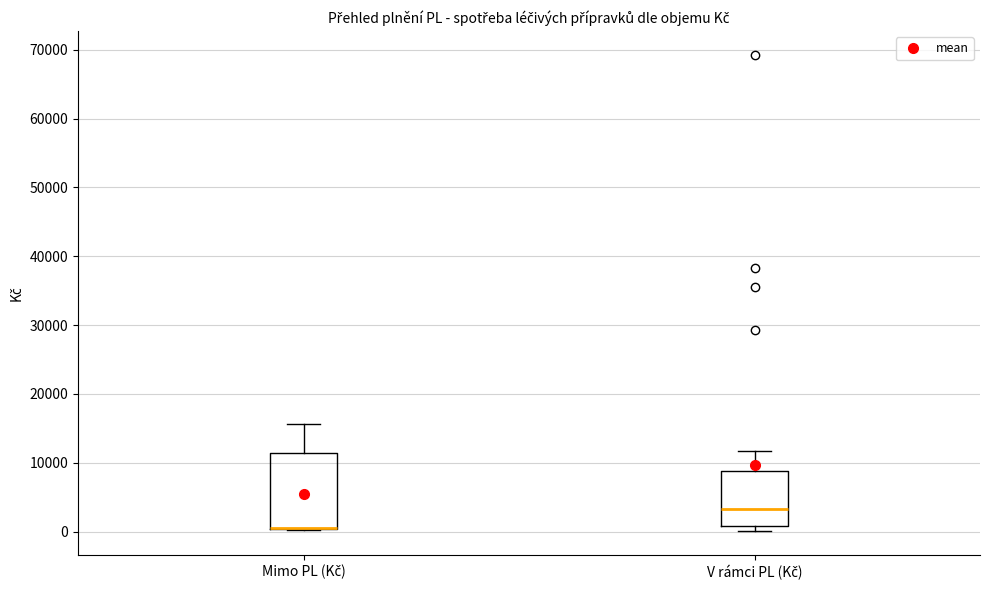

Comparing the boxes themselves (not the whiskers), which one is the tallest?

Mimo PL (Kč)